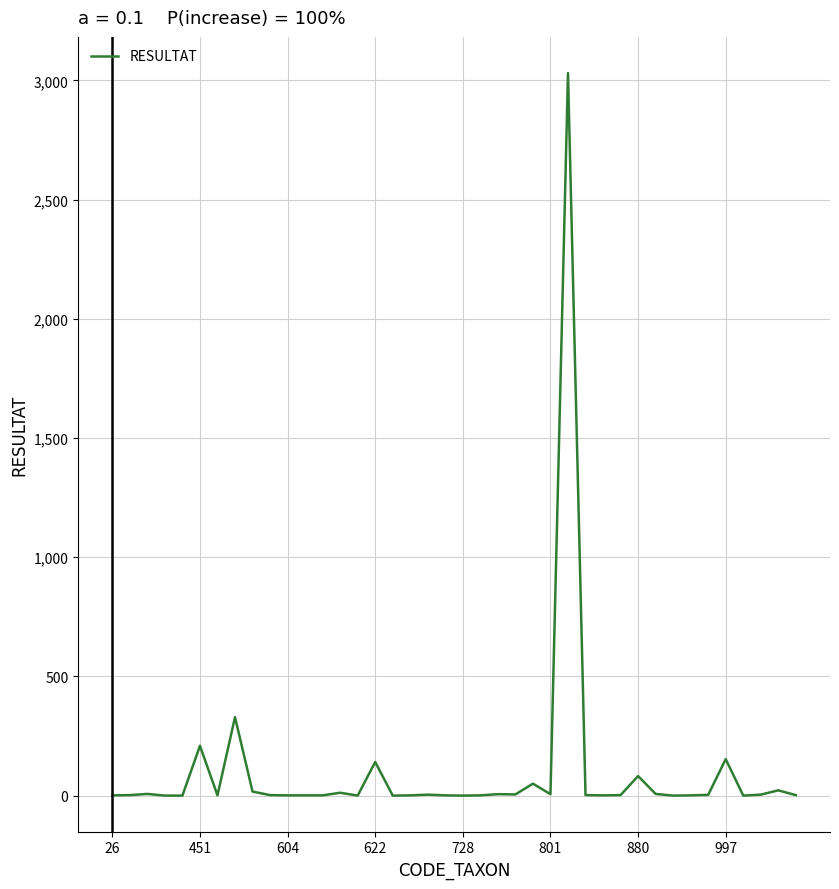

Is this an area chart (filled region under the line)?

No